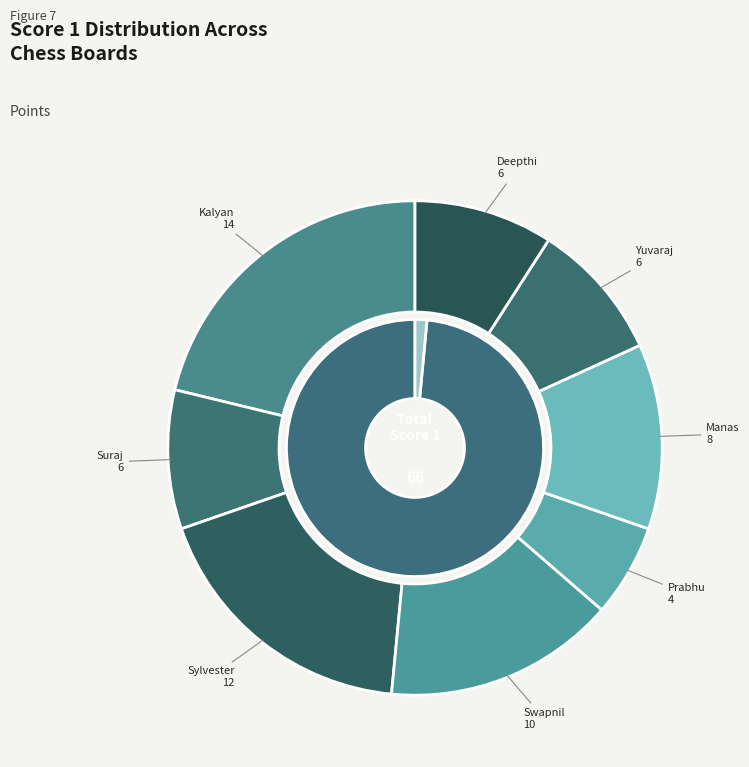

What portion of the pie excludes Board 3?

90.9%